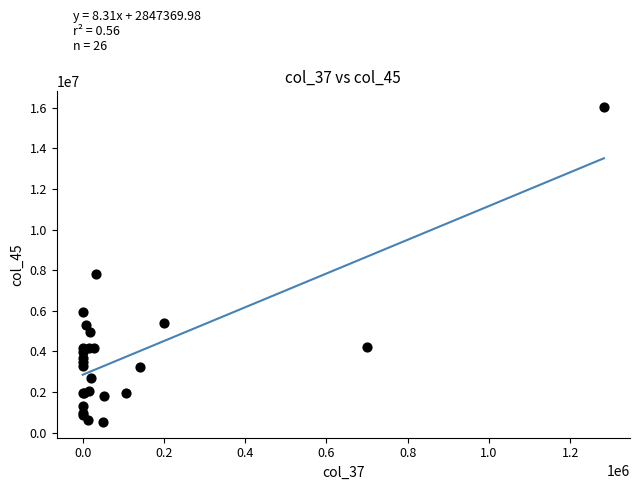

What Y value in the scatter plot is closest to 8278266?

7827758